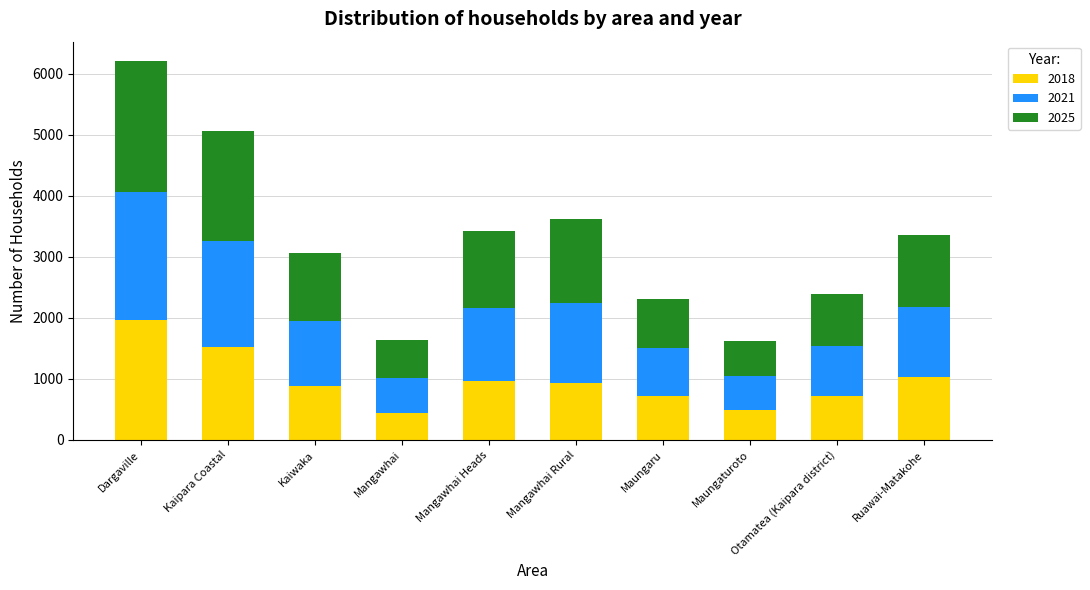

At which label does 2018 reach its peak?

Dargaville